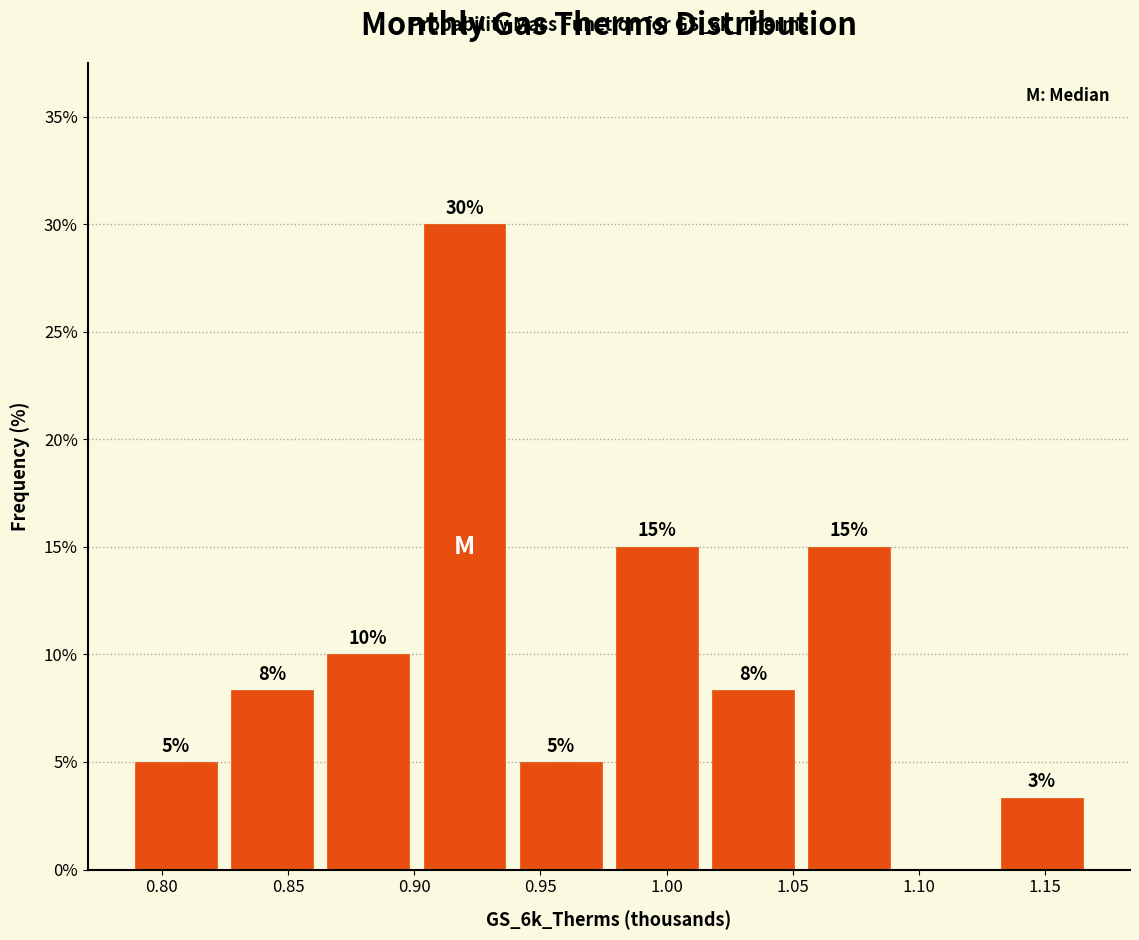

Over which range of the x-axis is the bar tallest?

0.900 to 0.940